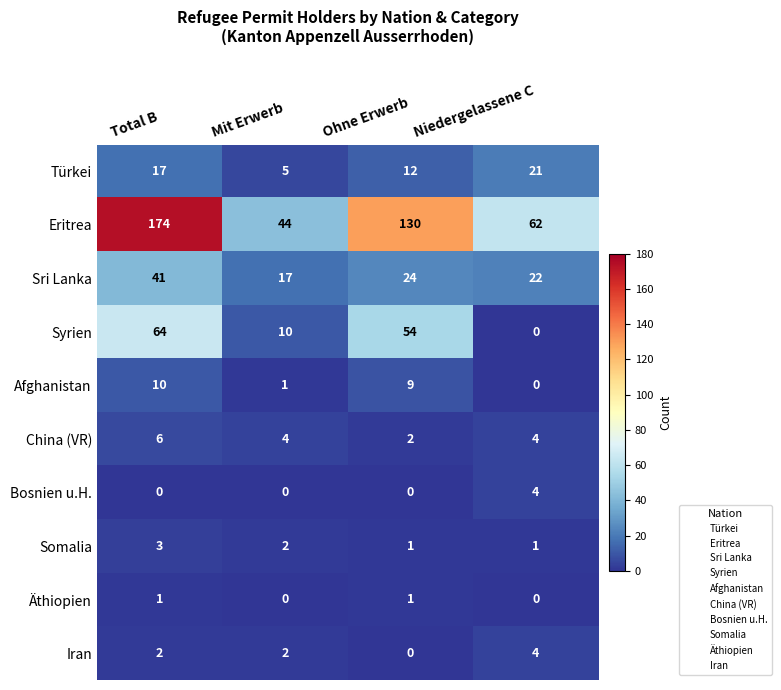

Which series has the widest spread of values?

Eritrea